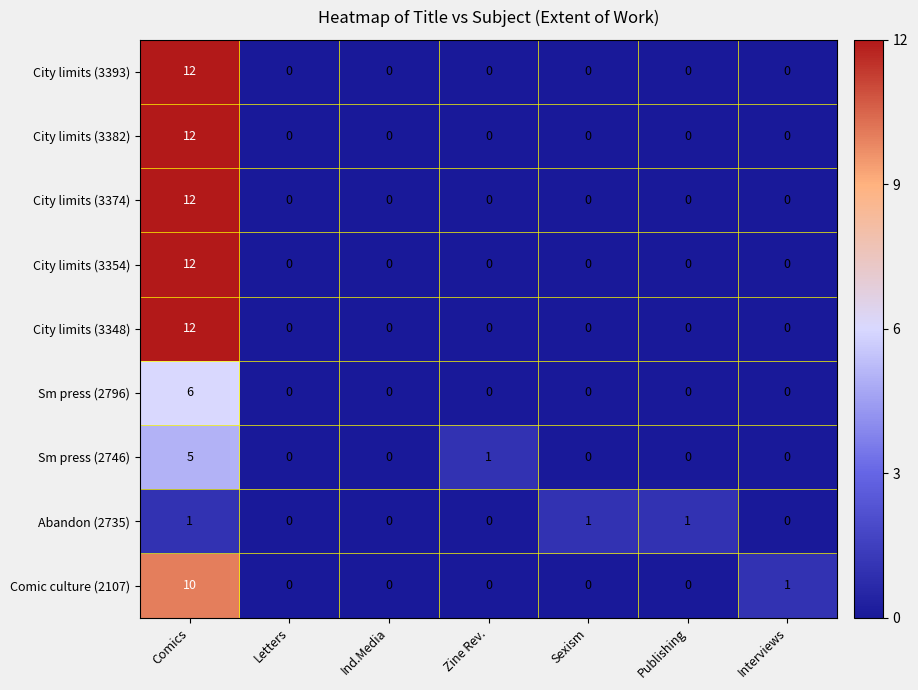

Between Letters and Publishing, which series saw the biggest shift?

Abandon (2735)